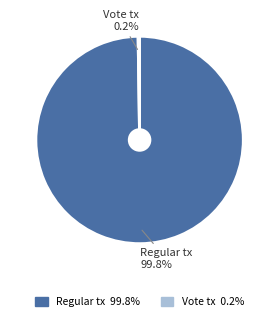

Is there any slice that represents more than half of the pie?

Yes